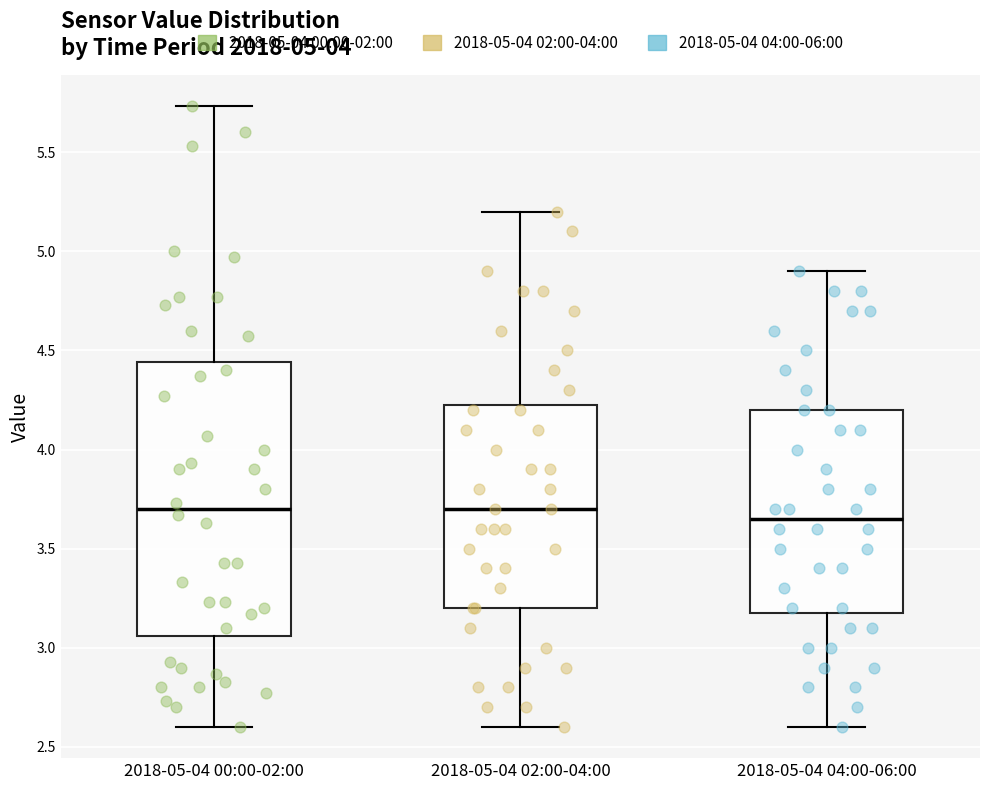

Which box is the tallest, from its lower edge to its upper edge?

2018-05-04 00:00-02:00